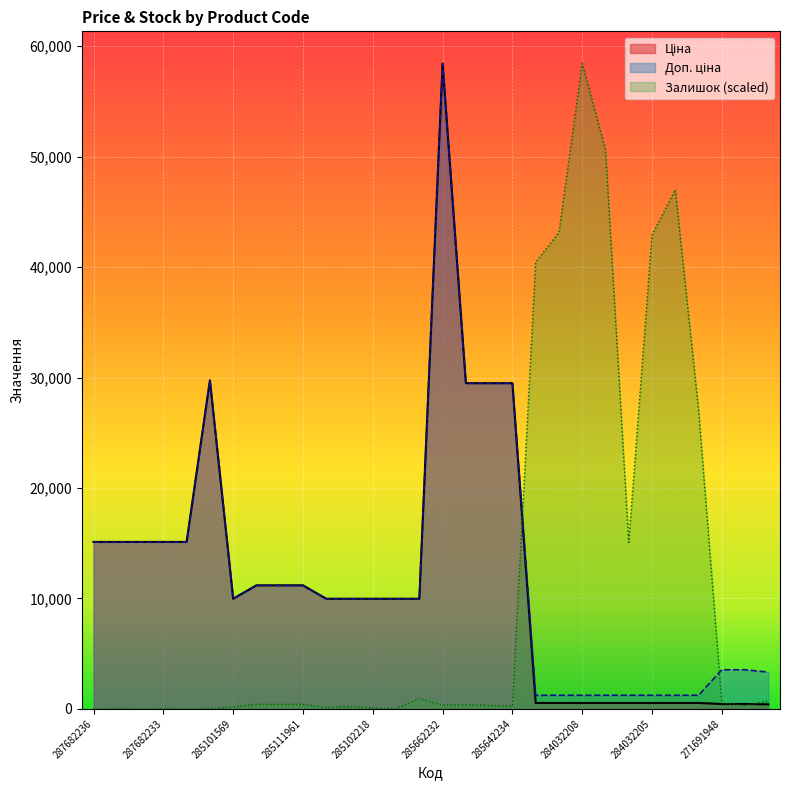

What is the difference between the maximum and minimum values in the Ціна series?

58010.0